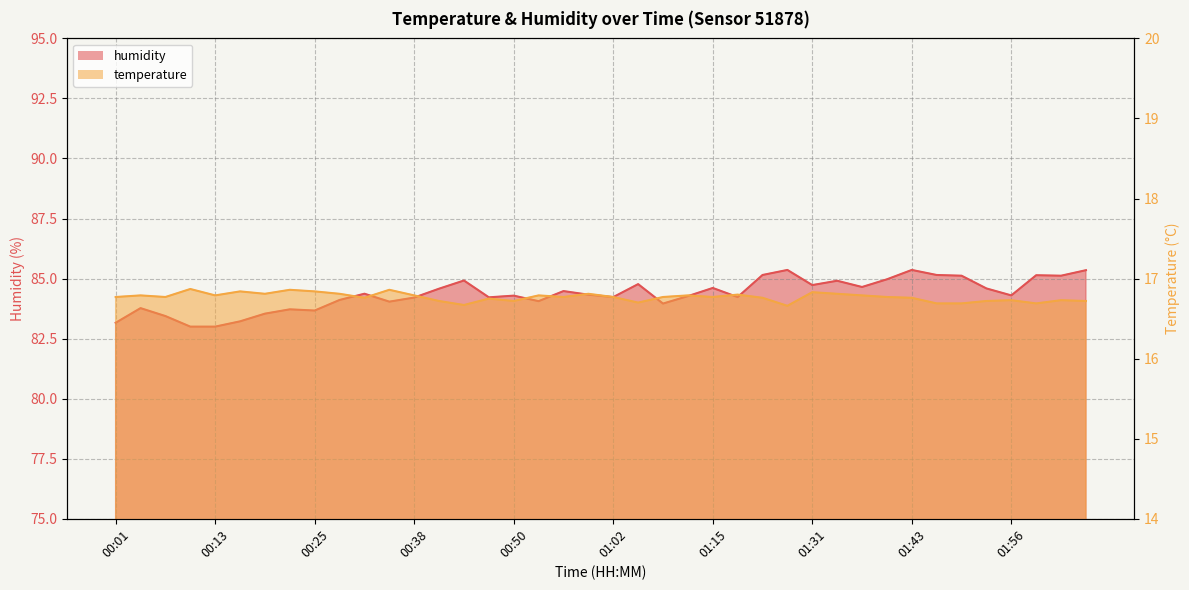

At how many categories does at least one series exceed 26?

40